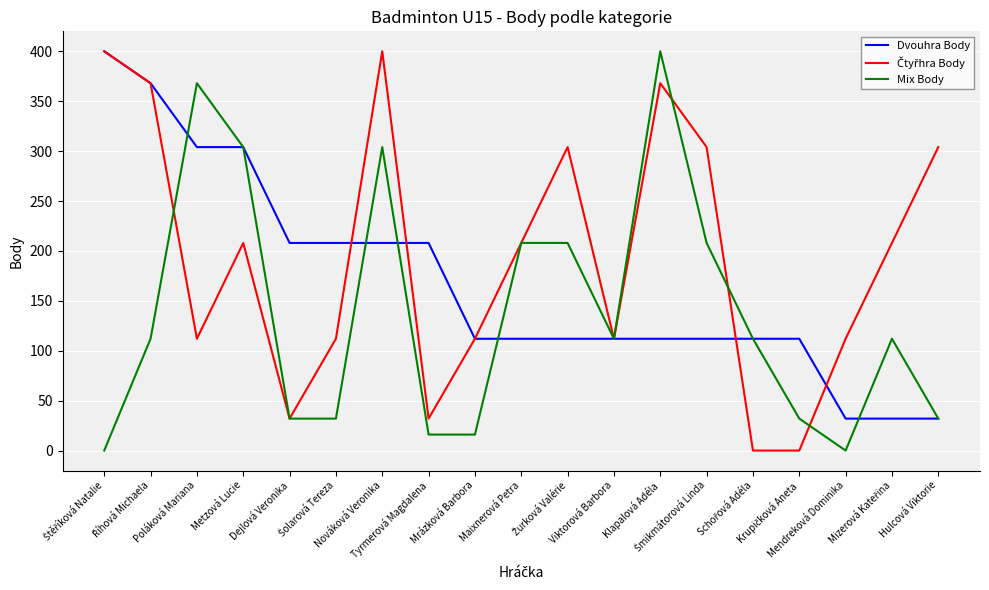

What is the maximum value for Dvouhra Body?

400